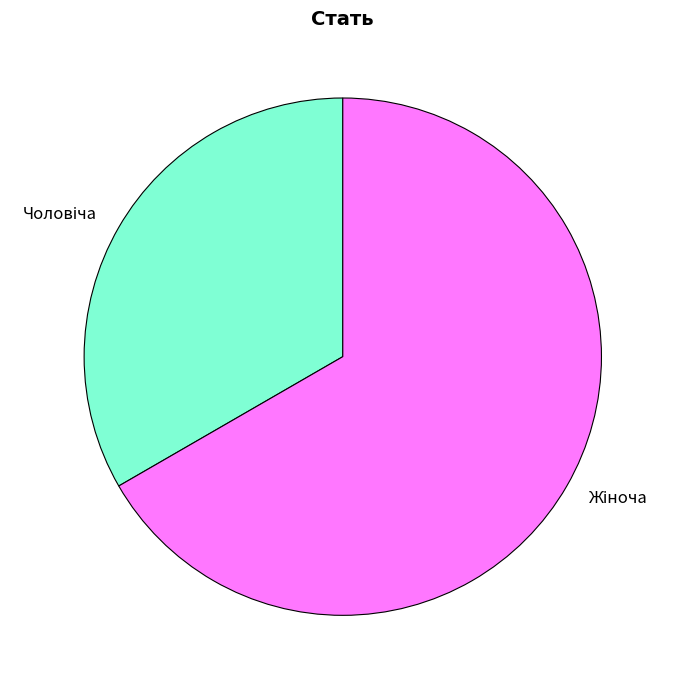

Does any single category account for the majority?

Yes